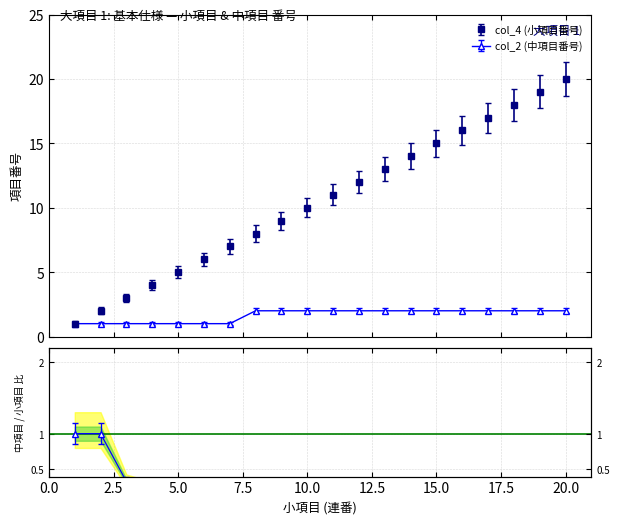

How many distinct data groups are displayed?

2